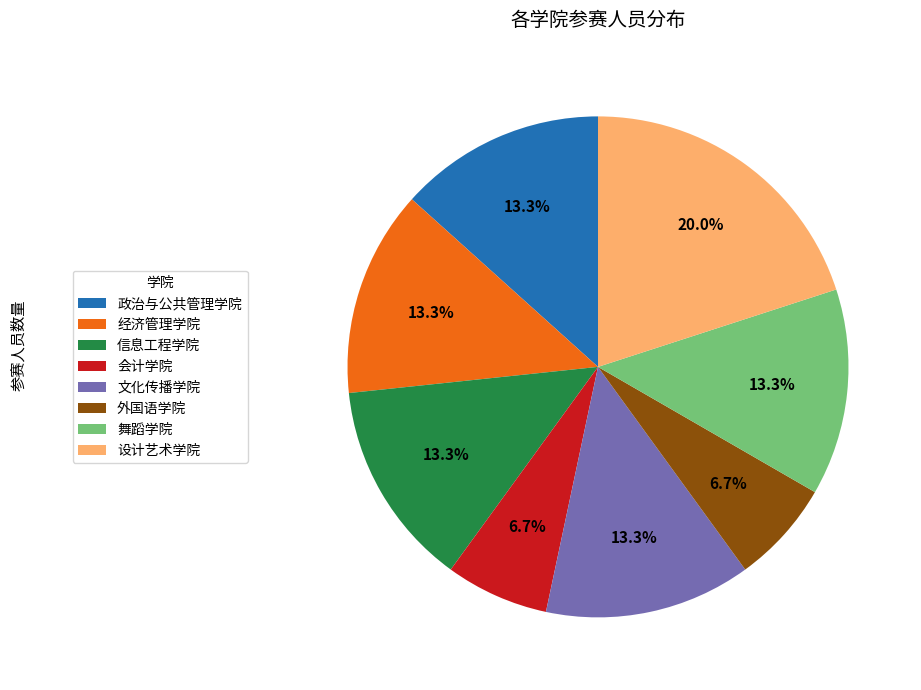

Does 舞蹈学院 represent more than half of the total?

No